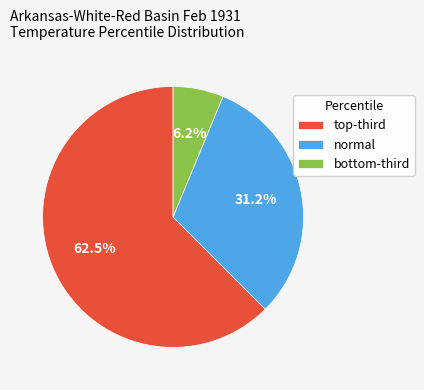

What is the largest slice in the pie chart?

top-third